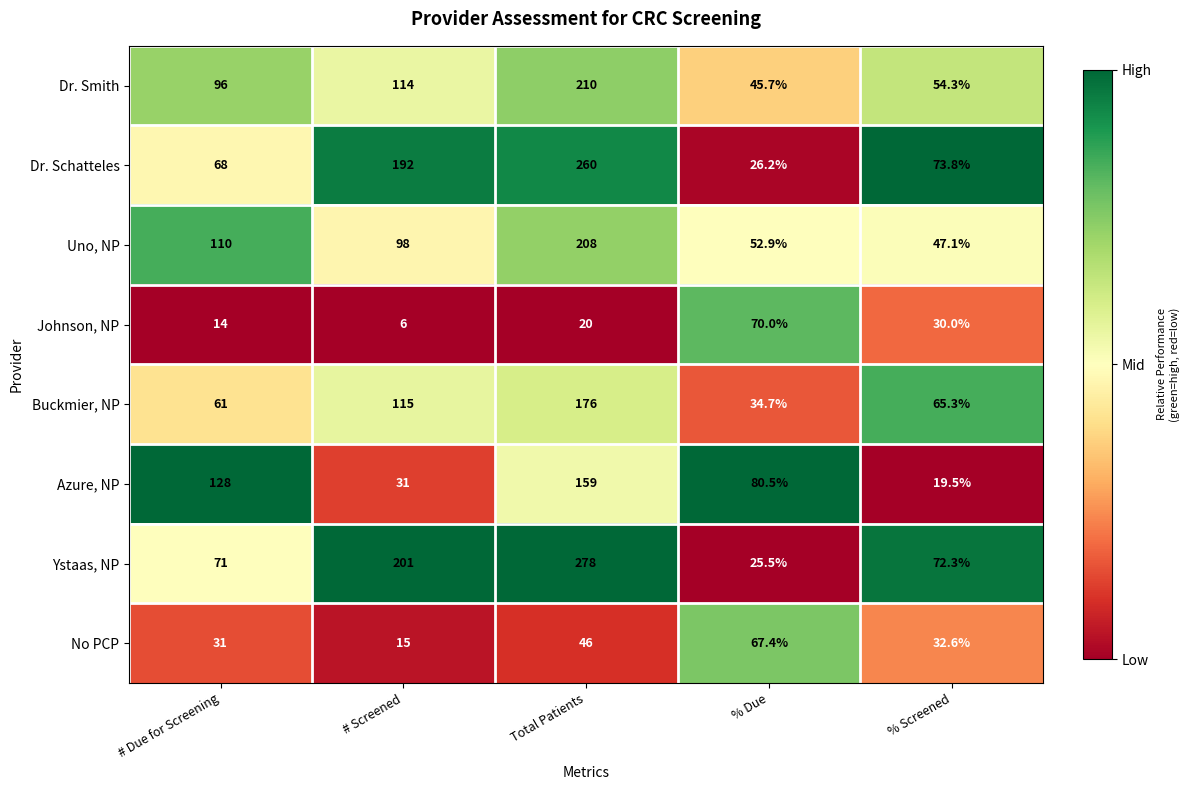

What is the difference between the highest and lowest values at % Due?

55.0